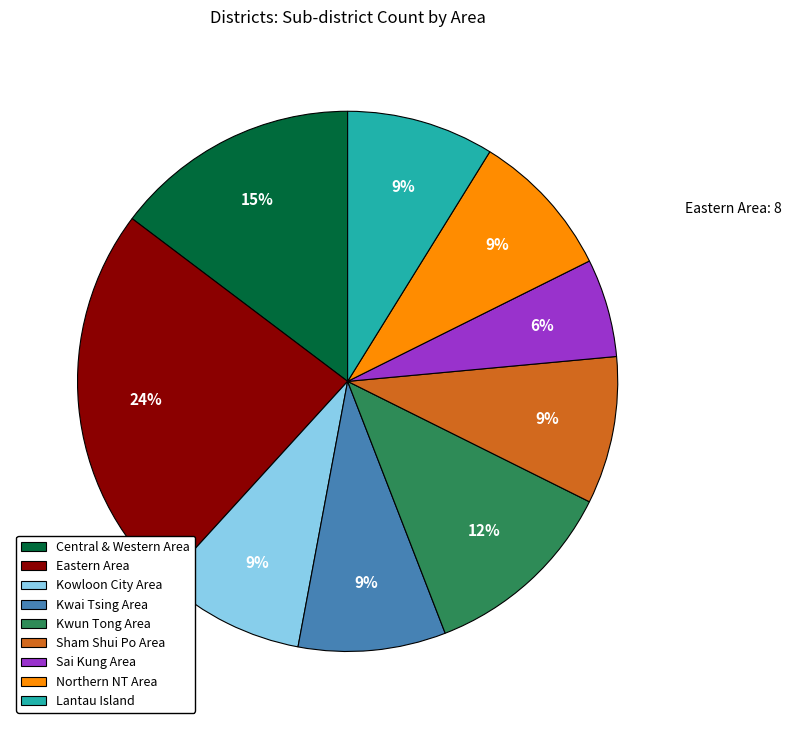

To the nearest percent, what is the difference between the largest and smallest slice percentages?

18%